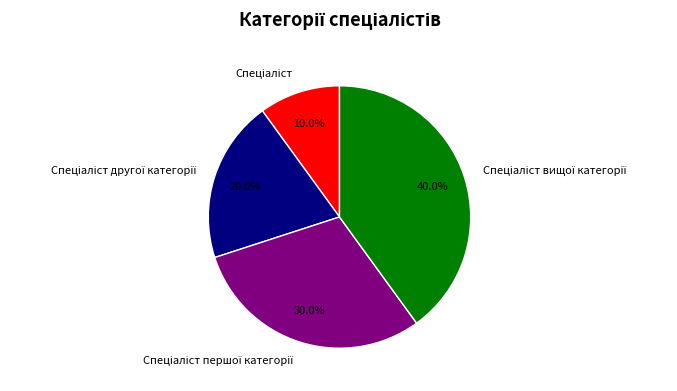

Is there a majority slice in this chart?

No